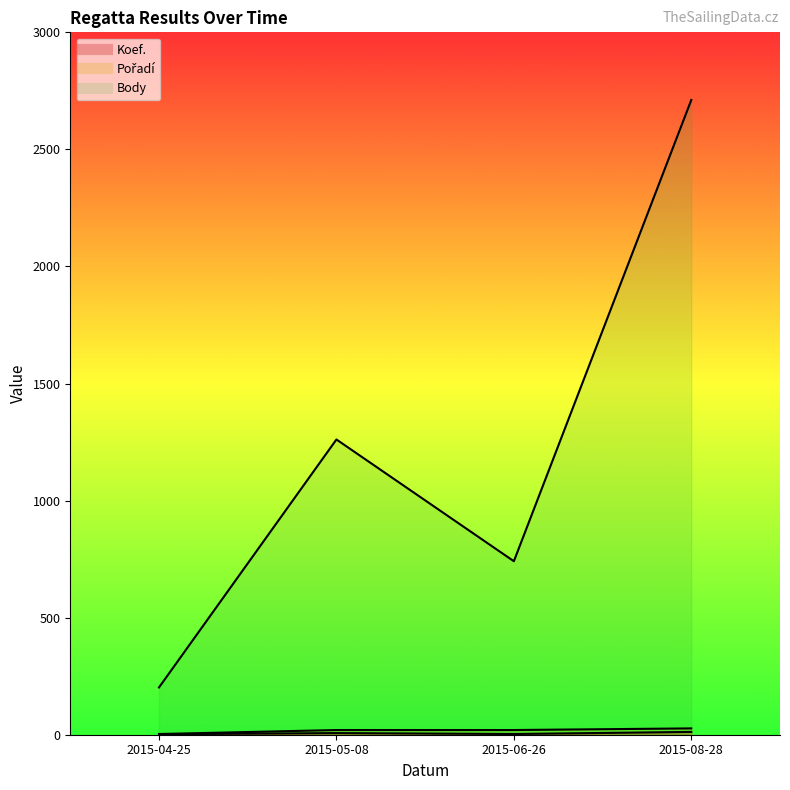

Which series has the largest range (max minus min)?

Body line